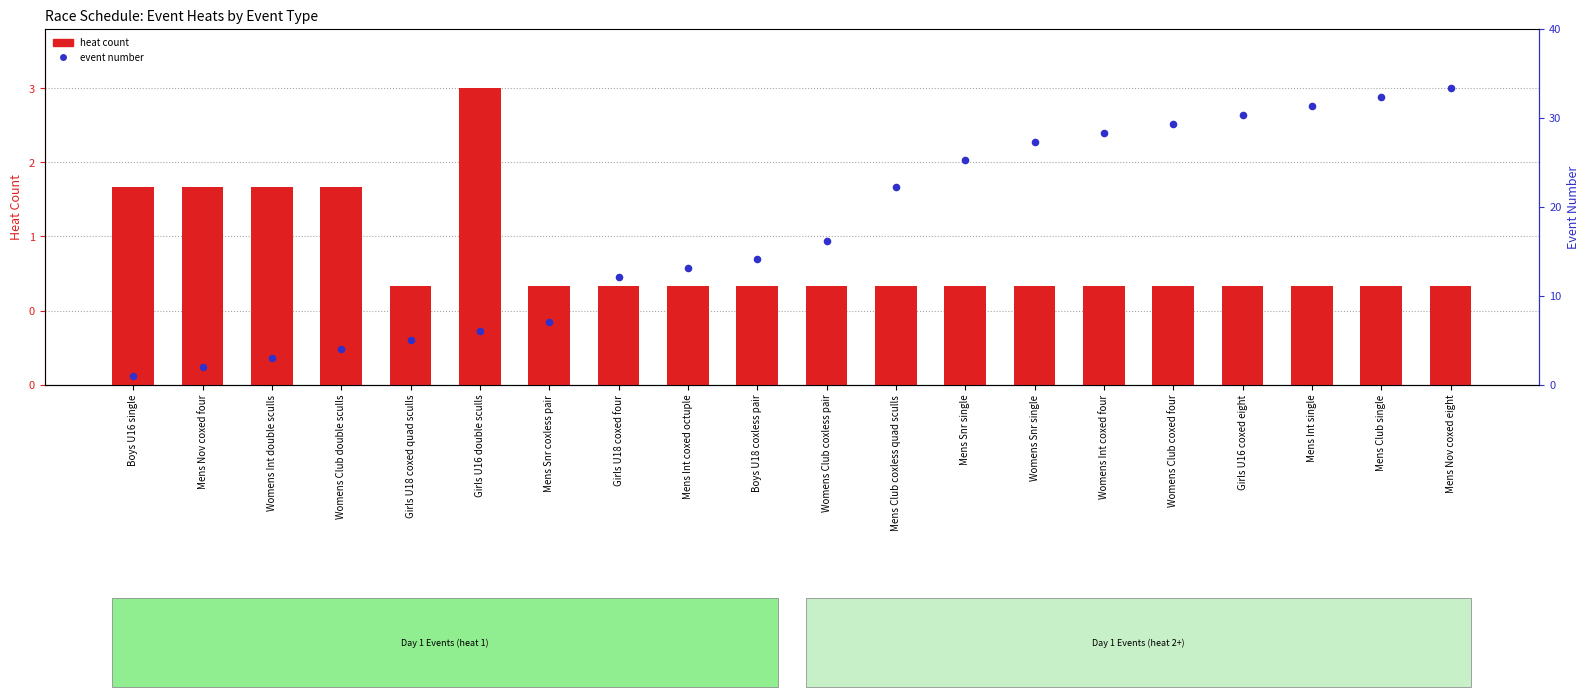

Which series has the largest total across all categories?

event number (percentile)